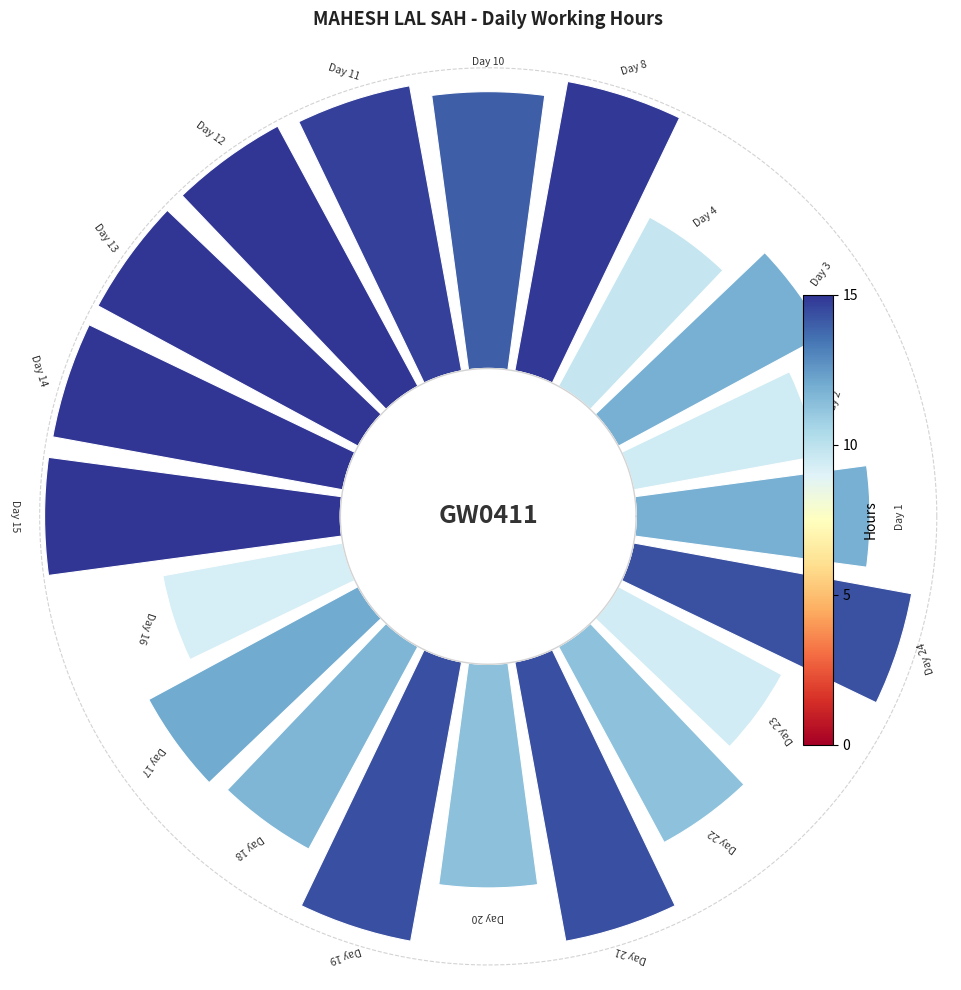

True or false: 1 accounts for 11% of the total.

False